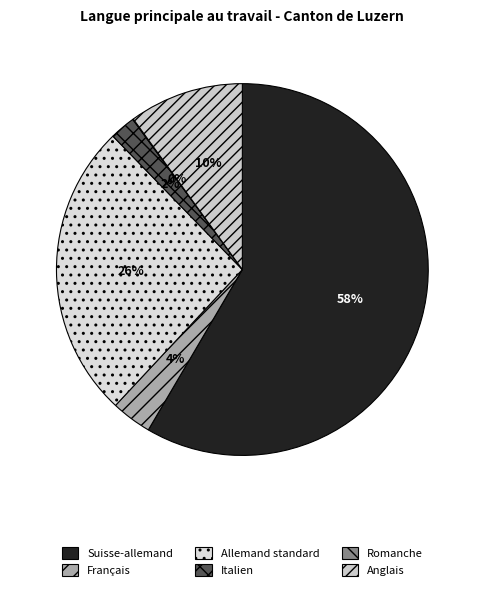

To the nearest percent, what is the combined percentage of Romanche and Suisse-allemand?

58%